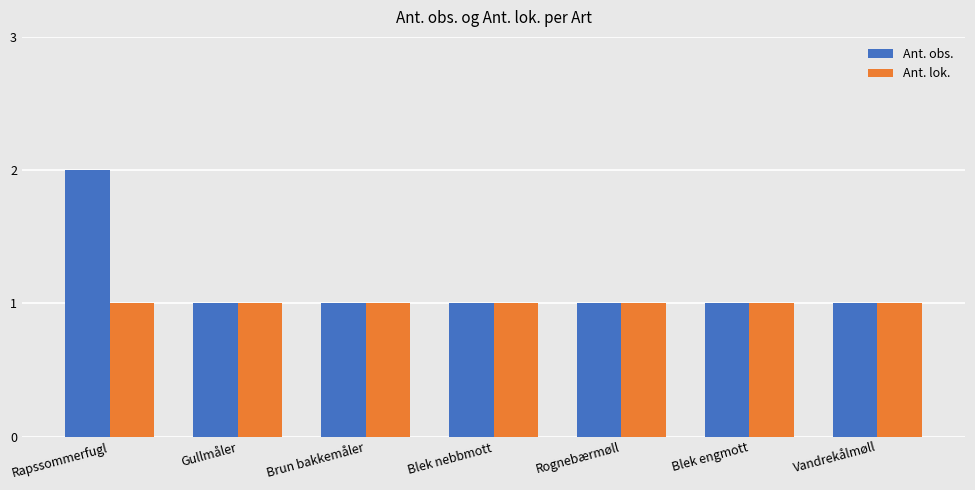

Rank the series by their average value, from highest to lowest.

Ant. obs., Ant. lok.